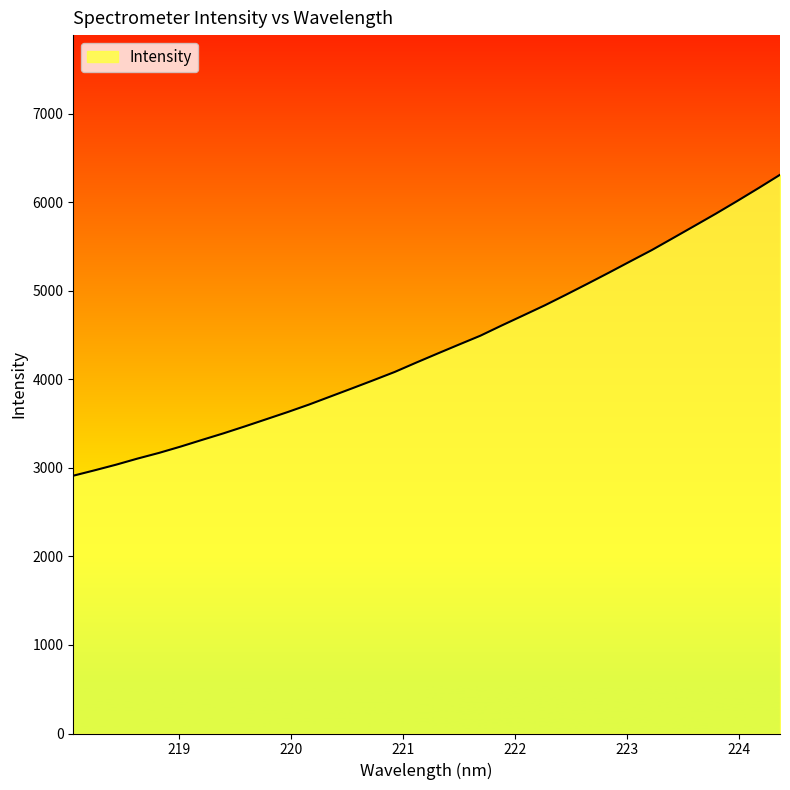

Reading left to right, what are all the values shown in this chart?

218.0596=2912.5	218.2508=2973.7	218.442=3037.2	218.6332=3106.1	218.8244=3170.1	219.0156=3240.9	219.2067=3316.3	219.3979=3390.5	219.589=3469.2	219.7801=3550.2	219.9712=3631.4	220.1623=3716.4	220.3533=3807.5	220.5444=3898.5	220.7354=3990.7	220.9264=4084.7	221.1174=4189.9	221.3083=4292.6	221.4993=4394.0	221.6902=4494.2	221.8812=4610.2	222.0721=4722.9	222.263=4836.4	222.4538=4957.2	222.6447=5080.7	222.8355=5205.9	223.0264=5333.8	223.2172=5460.5	223.408=5597.1	223.5987=5734.4	223.7895=5872.6	223.9802=6015.6	224.1709=6161.9	224.3616=6311.9